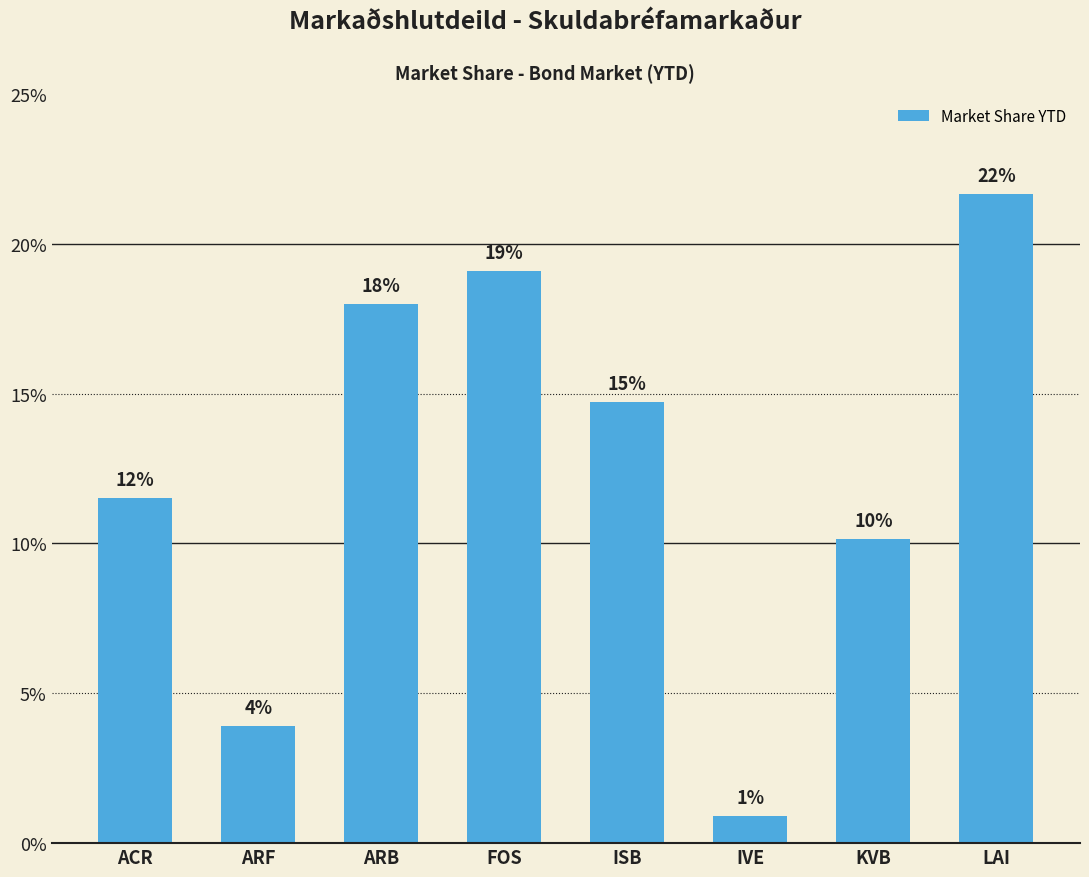

What is the difference between the maximum and minimum values?

0.2